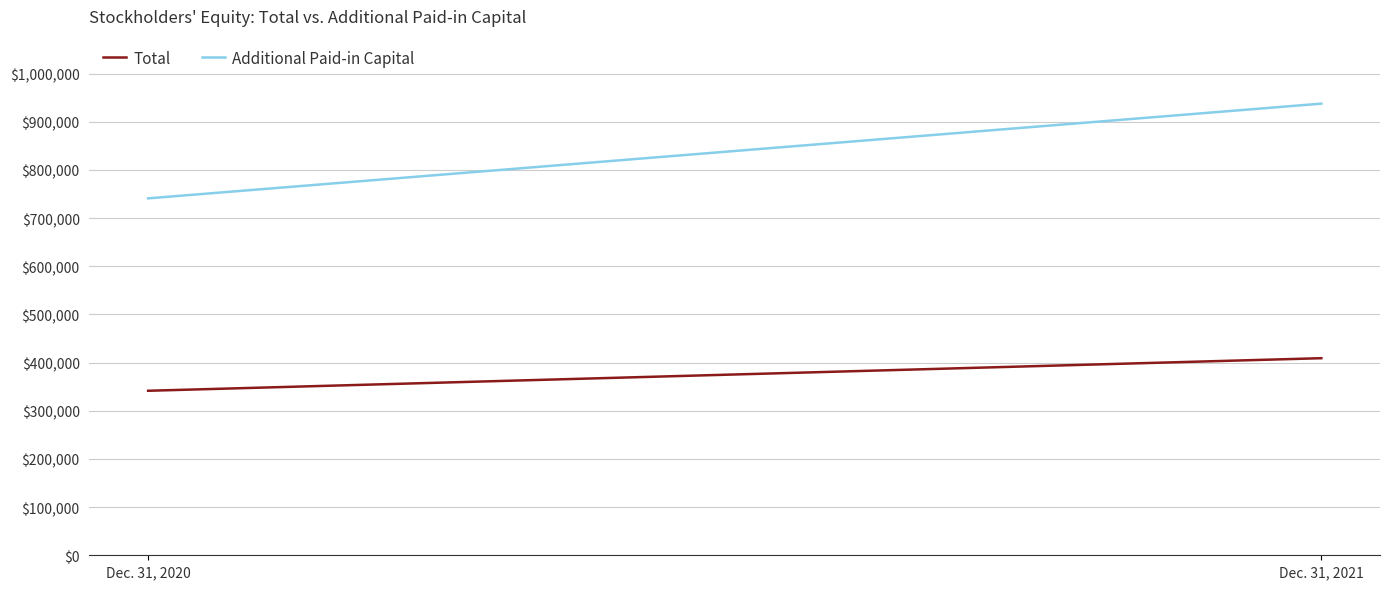

Count the Additional Paid-in Capital values in the range 741113 to 937805.

2